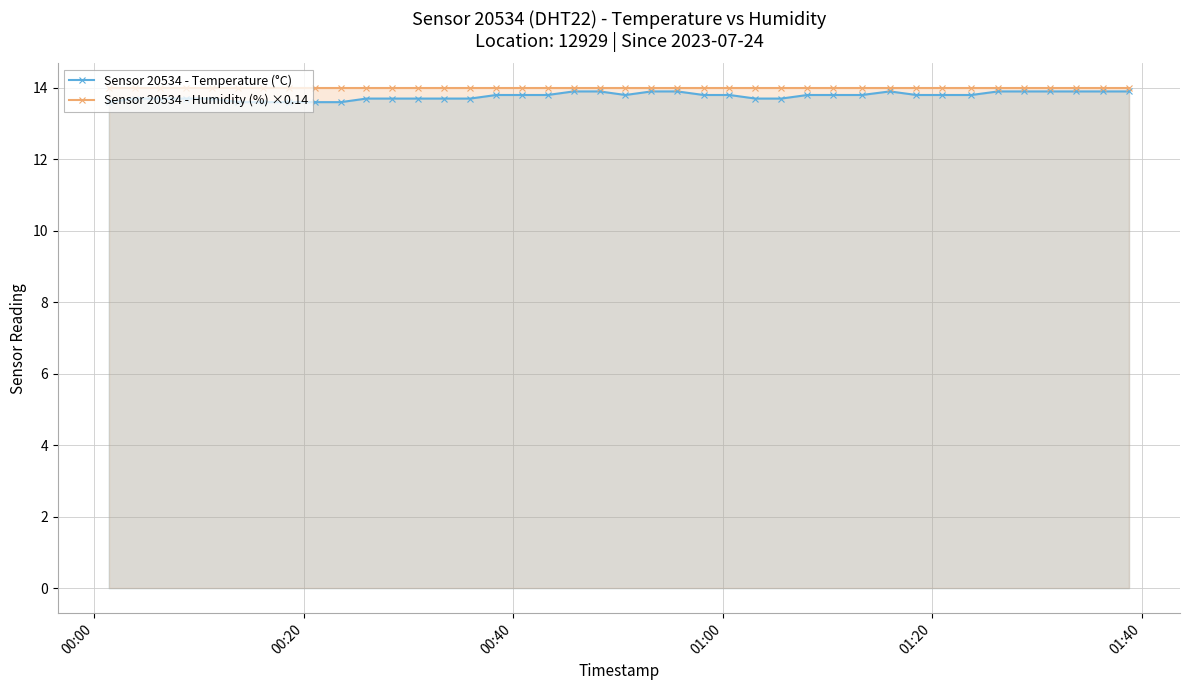

At how many categories does at least one series exceed 13?

40